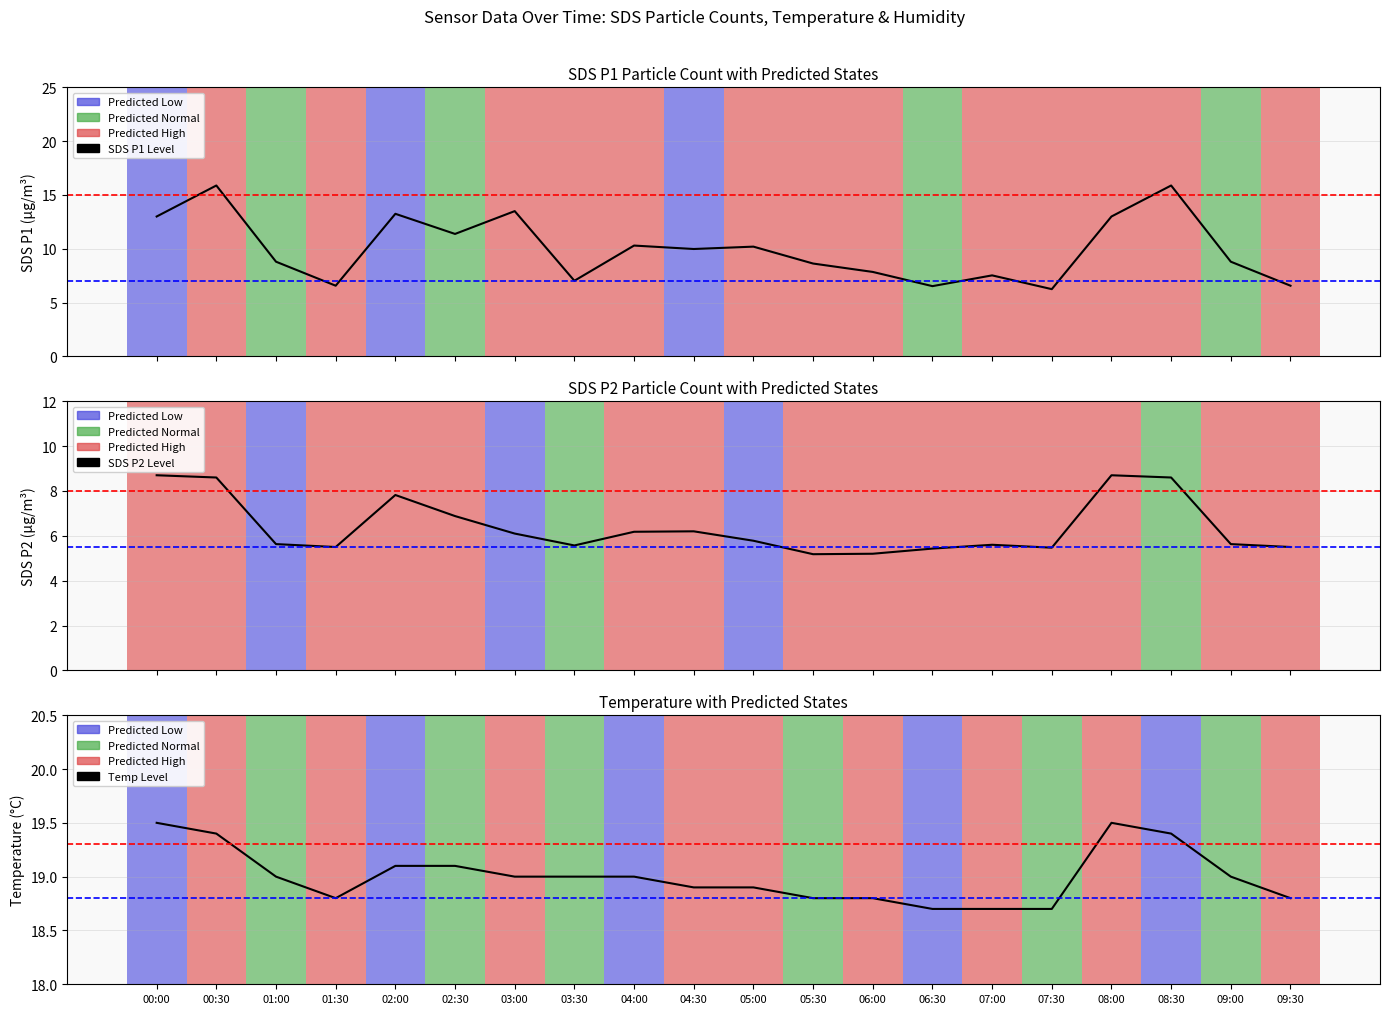

True or false: SDS_P1 and Temp intersect in this chart.

False